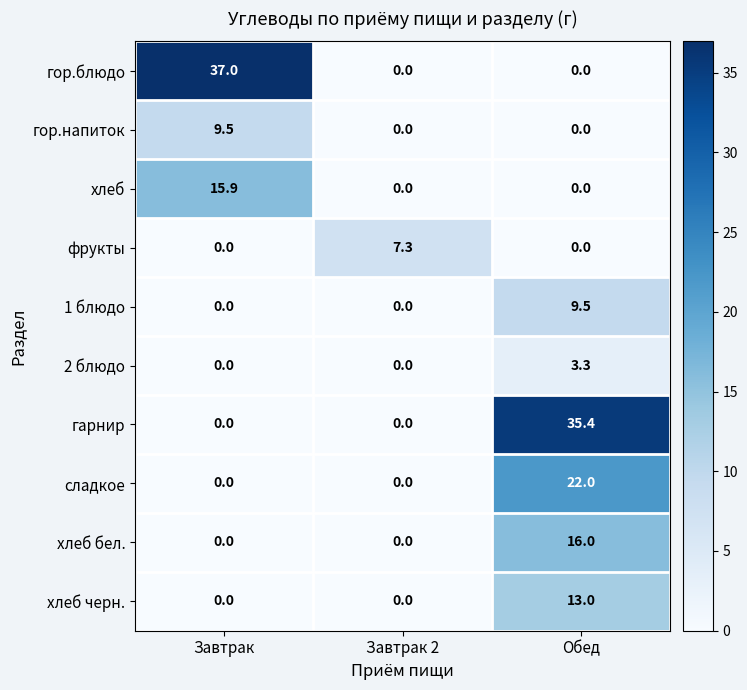

At which category is the sum across all series the highest?

Обед